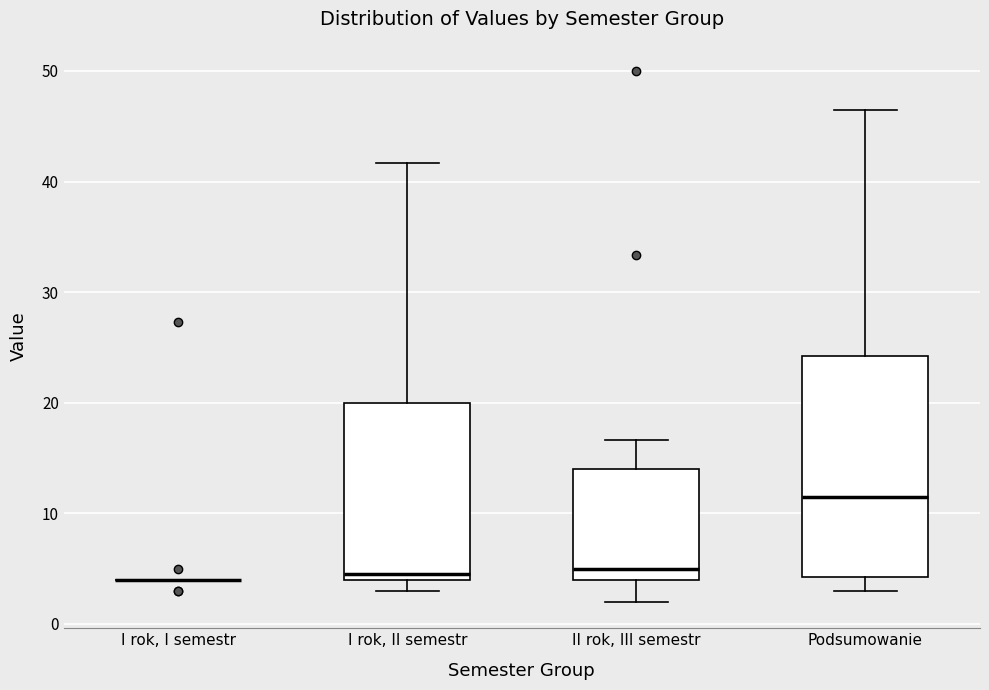

Which box is the tallest, from its lower edge to its upper edge?

Podsumowanie